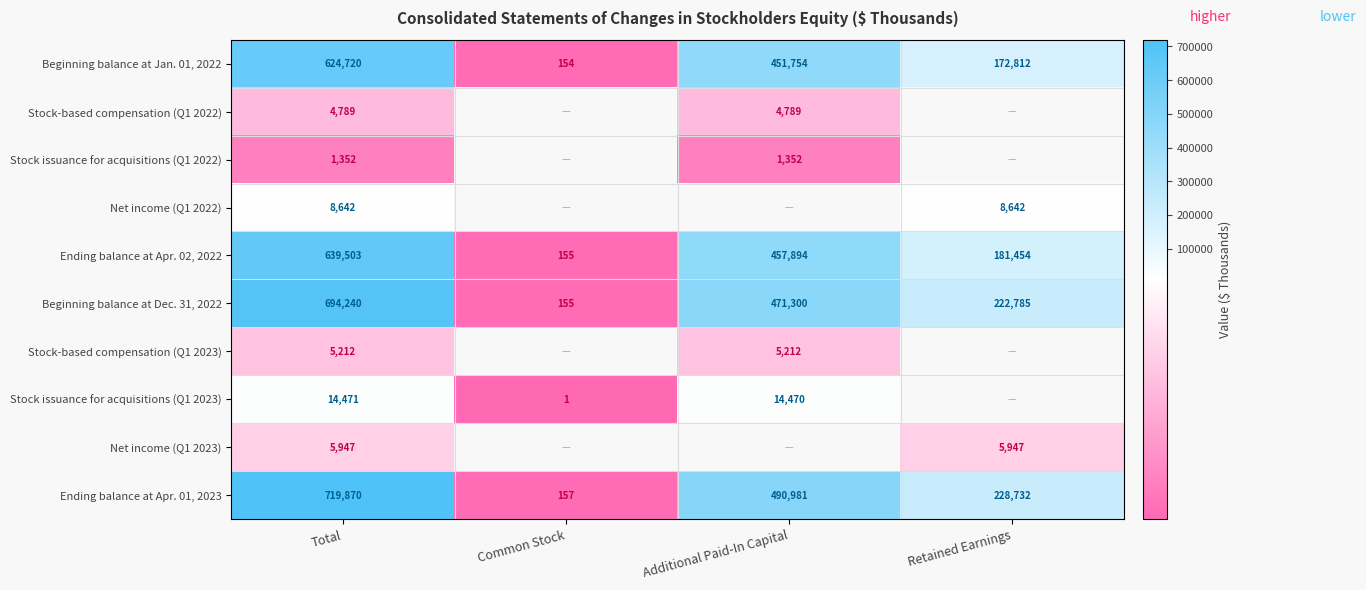

True or false: Beginning balance at Dec. 31, 2022 has a value of 288252.4 at Additional Paid-In Capital.

False